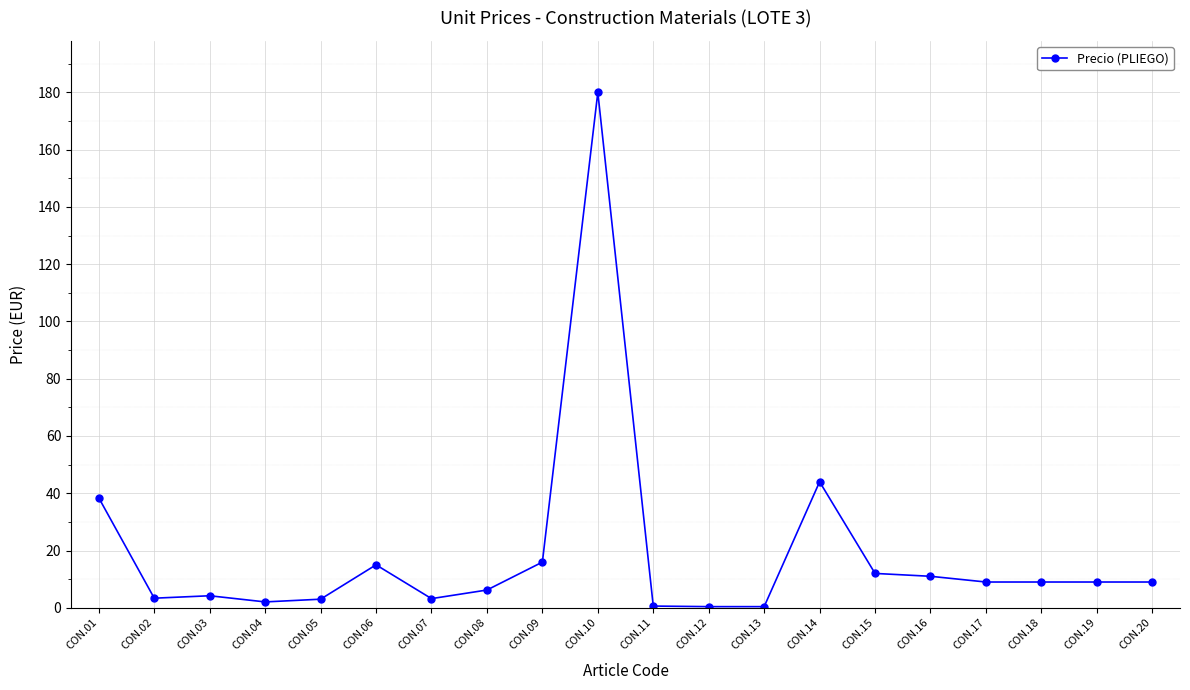

How many data points are less than 9?

9